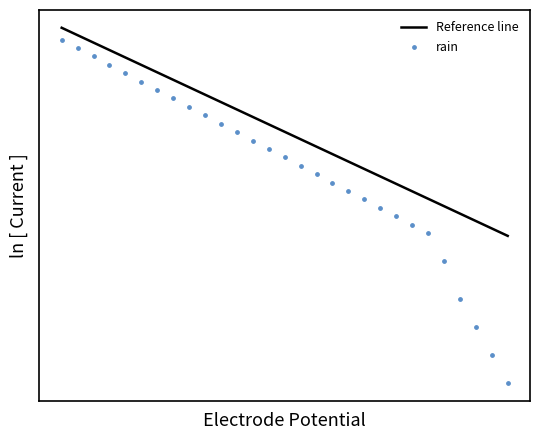

What are all the series names shown in the legend?

Reference line, rain